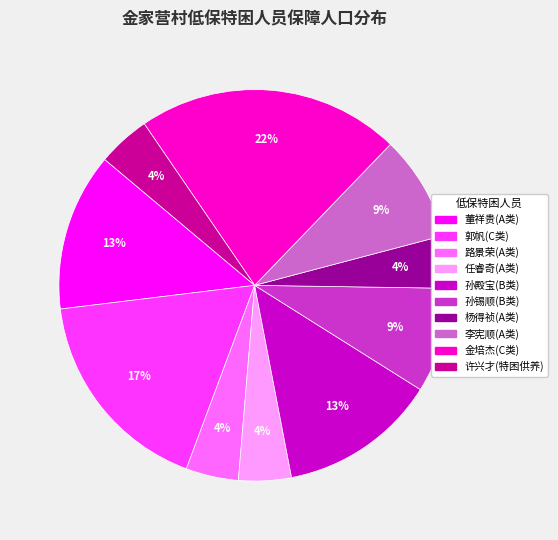

Which category has the biggest portion of the pie?

金培杰